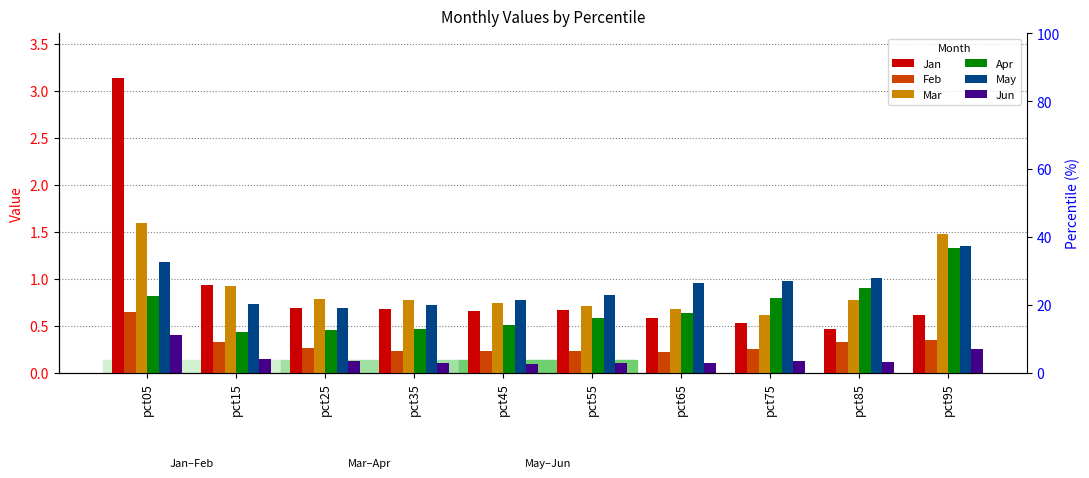

What is the minimum value for Mar?

0.6